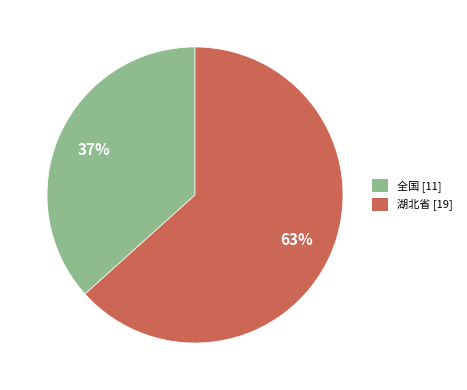

Approximately how many times larger is the value at 全国 compared to 湖北省?

0.6